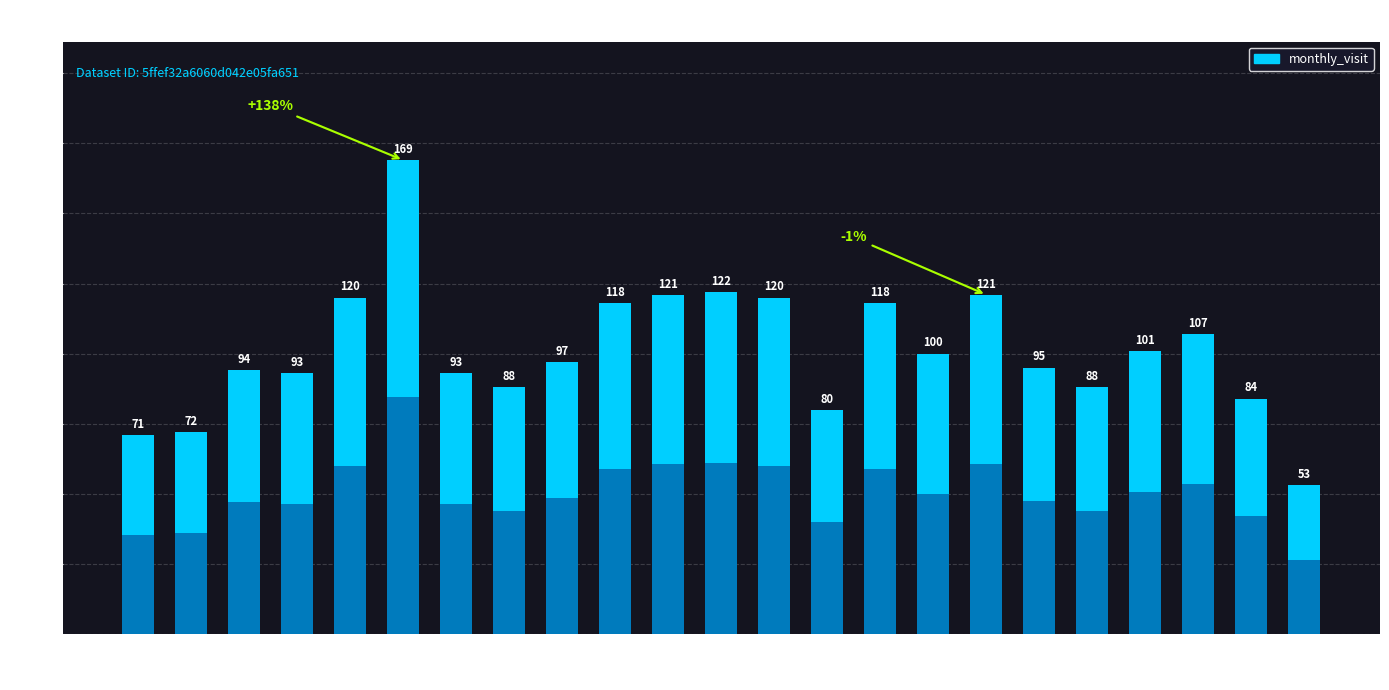

Reading left to right, transcribe all the data shown in this chart.

2022-07=71	2022-08=72	2022-09=94	2022-10=93	2022-11=120	2022-12=169	2023-01=93	2023-02=88	2023-03=97	2023-04=118	2023-05=121	2023-06=122	2023-07=120	2023-08=80	2023-09=118	2023-10=100	2023-11=121	2023-12=95	2024-01=88	2024-02=101	2024-03=107	2024-04=84	2024-05=53